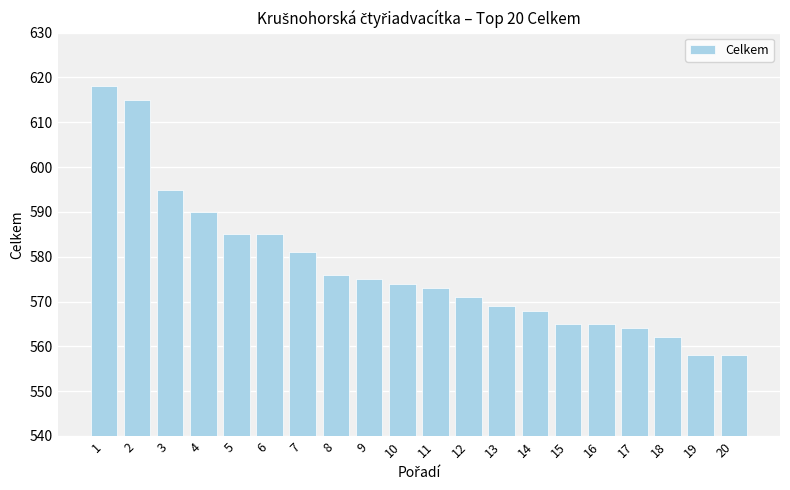

What is the sum of the values at 5 and 16?

1150